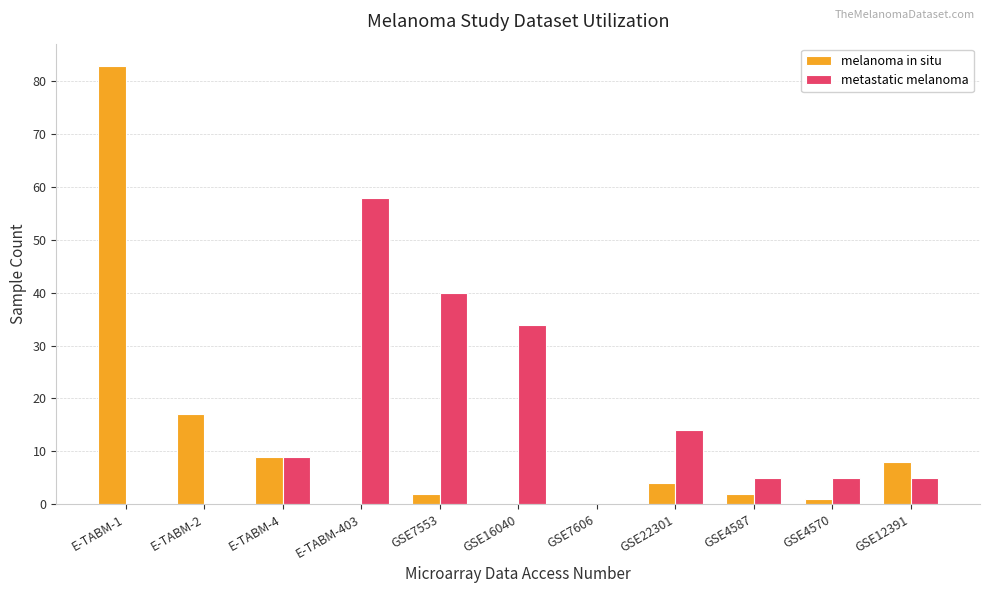

Reading left to right, extract all data points from this chart.

melanoma in situ: E-TABM-1=83	E-TABM-2=17	E-TABM-4=9	E-TABM-403=0	GSE7553=2	GSE16040=0	GSE7606=0	GSE22301=4	GSE4587=2	GSE4570=1	GSE12391=8
metastatic melanoma: E-TABM-1=0	E-TABM-2=0	E-TABM-4=9	E-TABM-403=58	GSE7553=40	GSE16040=34	GSE7606=0	GSE22301=14	GSE4587=5	GSE4570=5	GSE12391=5